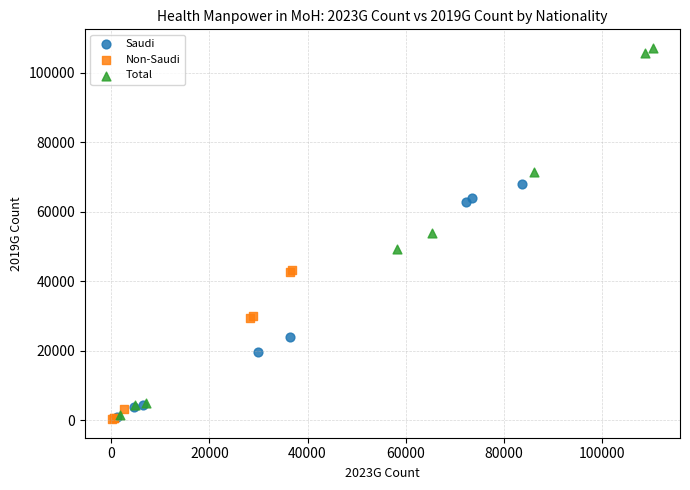

Which series has the widest spread of Y values?

Total